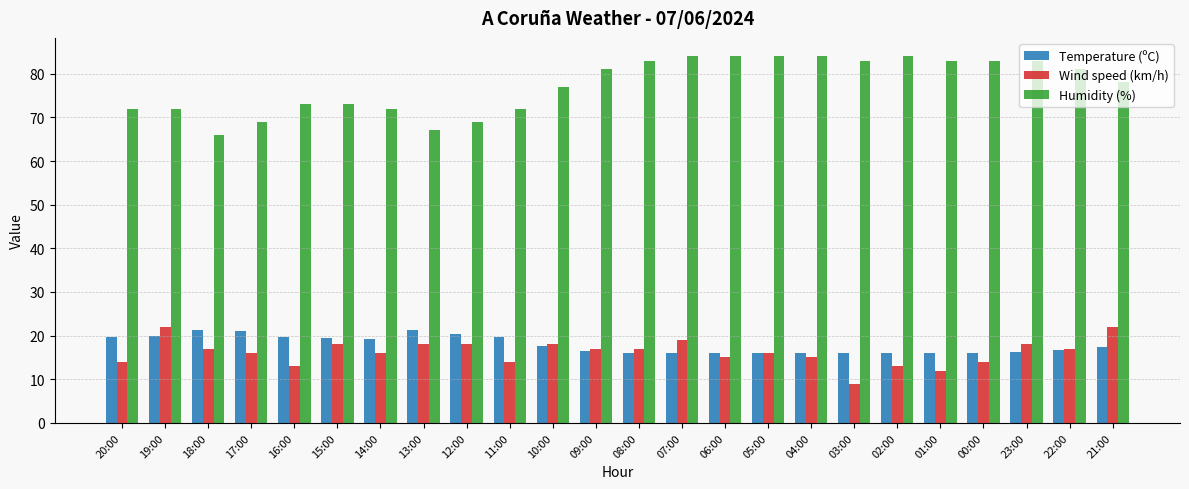

Read the Temperature (ºC) value at 11:00.

19.6